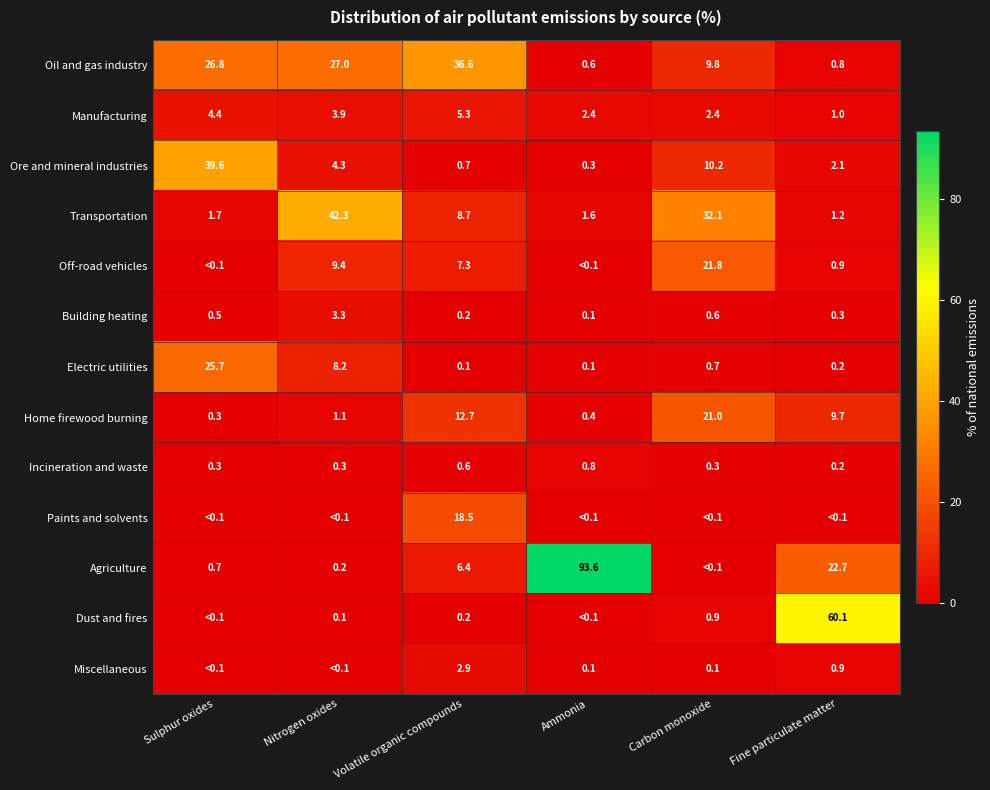

At which label is Transportation closest to 21?

Carbon monoxide